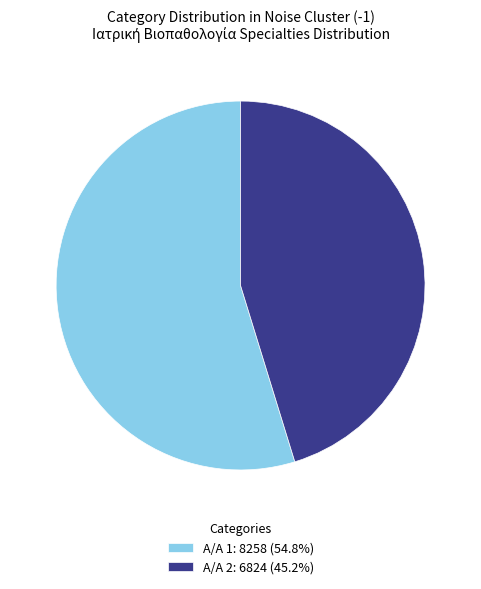

Do Α/Α 2: 6824 (45.2%) and Α/Α 1: 8258 (54.8%) together represent more than half of the pie?

Yes